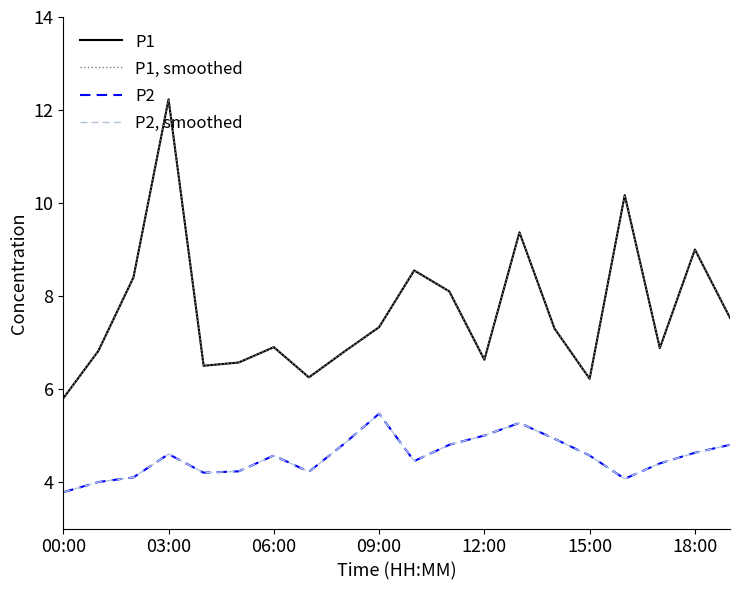

Rank the series by their maximum value, from highest to lowest.

P1, P1, smoothed, P2, P2, smoothed